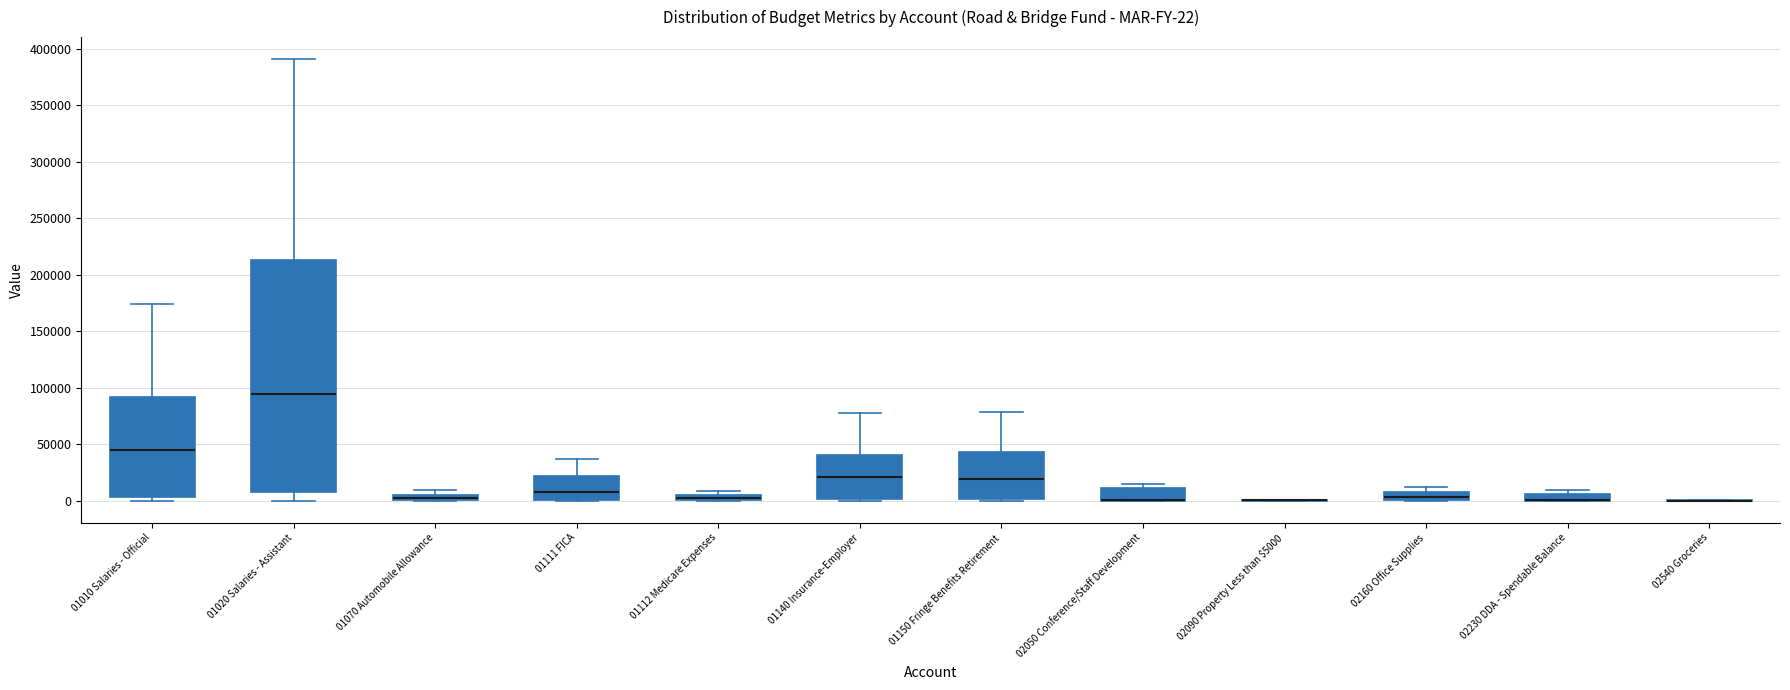

Which box is the tallest, from its lower edge to its upper edge?

01020 Salaries - Assistant